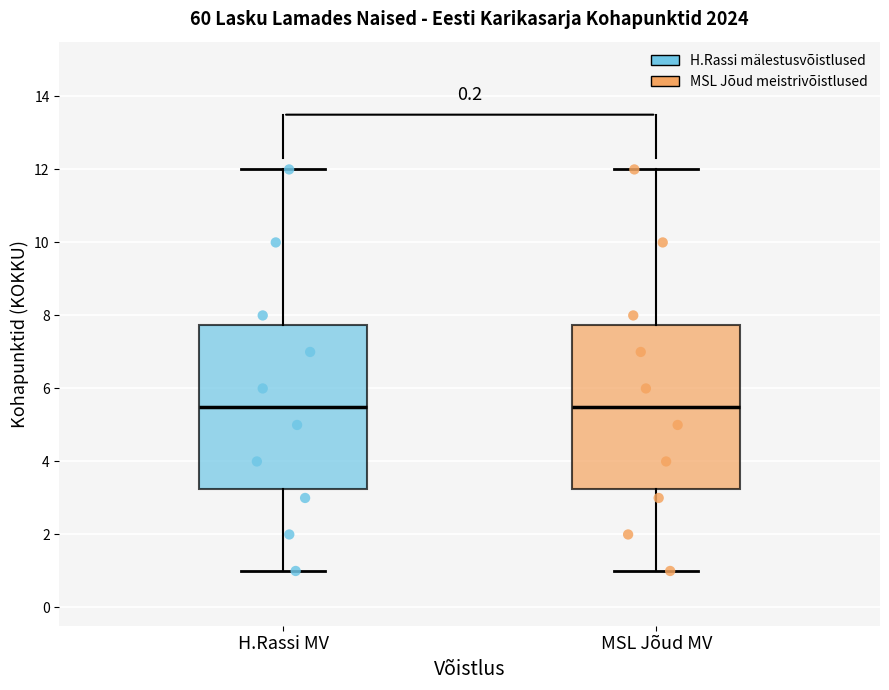

Reading left to right, read every box against the y-axis: the position of its median line, the range the box covers, and the ends of its whiskers. The values are not printed on the chart, so give them approximately, as read against the axis.

H.Rassi MV: median 5.6, box 3.2 to 7.8, whiskers 1.0 to 12.0
MSL Jõud MV: median 5.6, box 3.2 to 7.8, whiskers 1.0 to 12.0